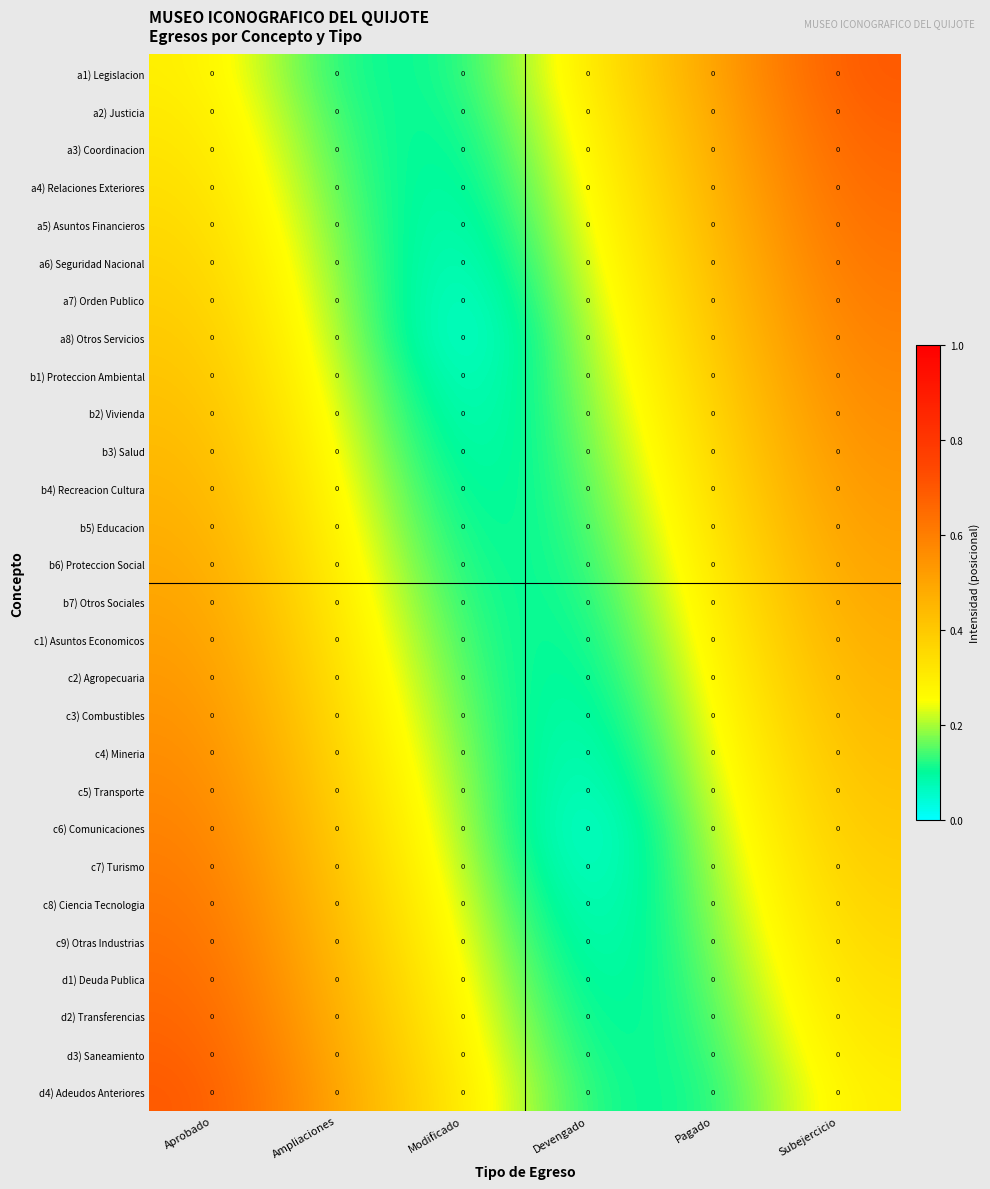

Which category has the highest value across all series?

Subejercicio